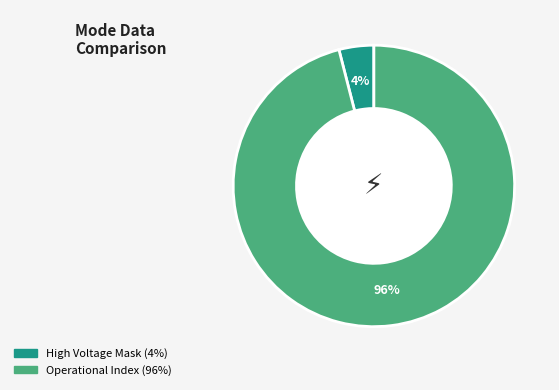

How many slices are in this pie chart?

2